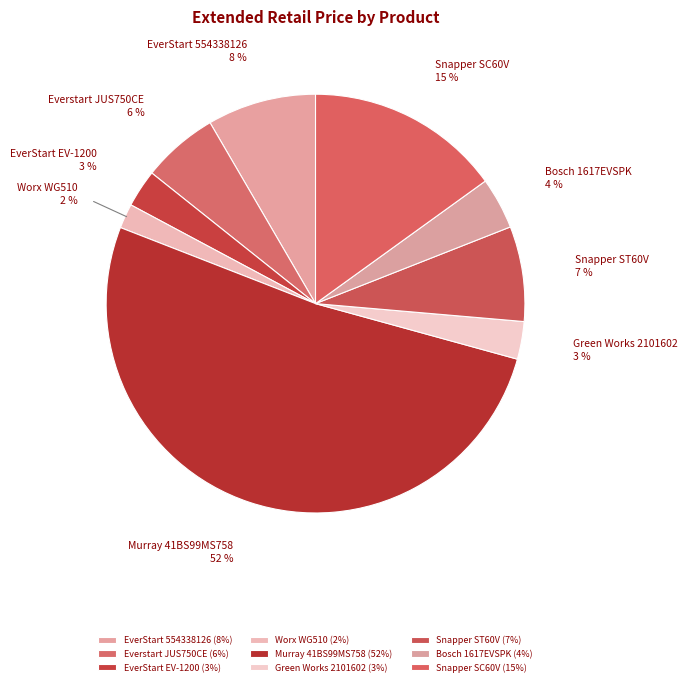

To the nearest percent, what is the average slice percentage?

11%